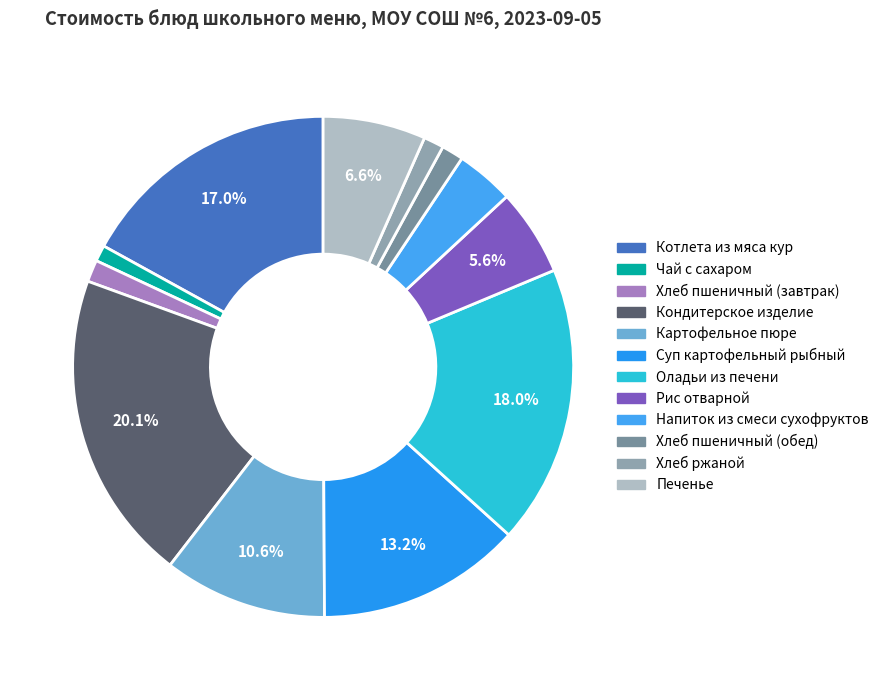

The Чай с сахаром slice represents 1% of the pie. True or false?

True